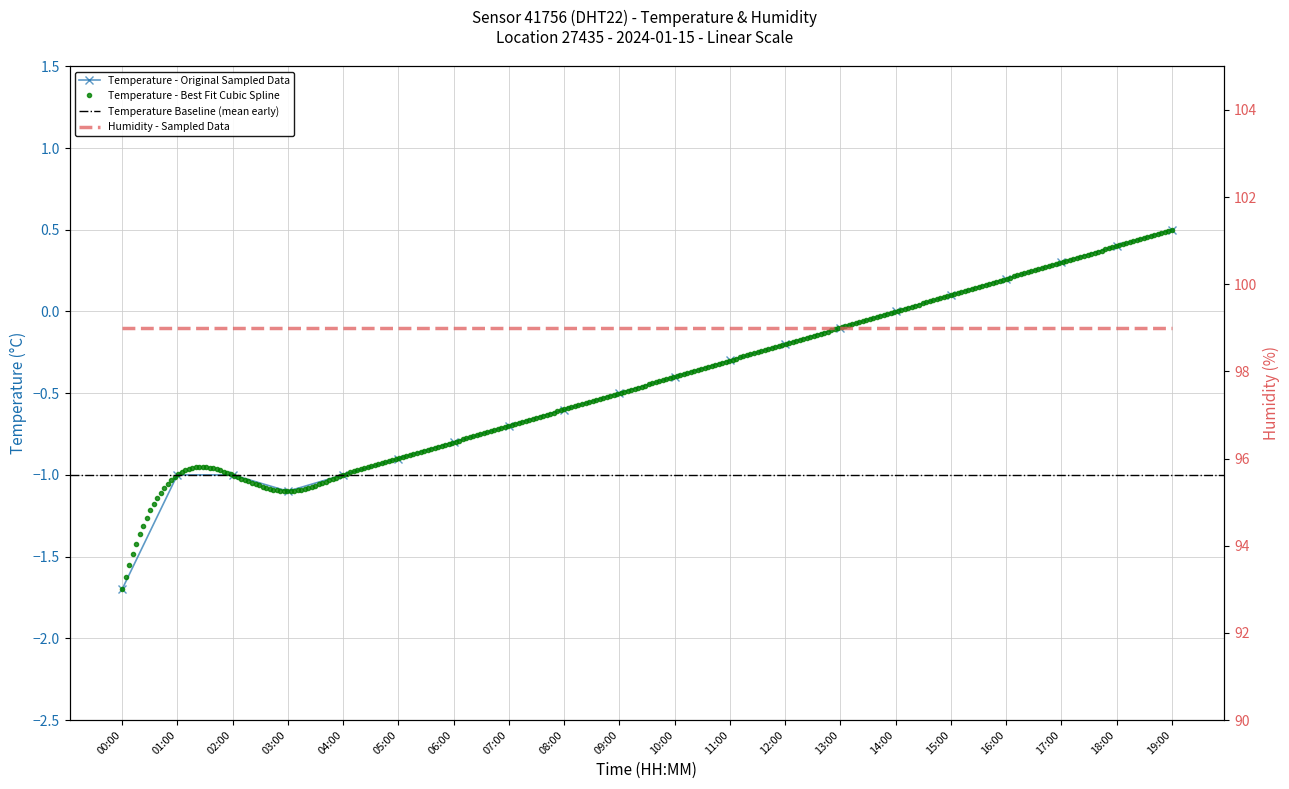

What is the greatest value displayed?

0.5